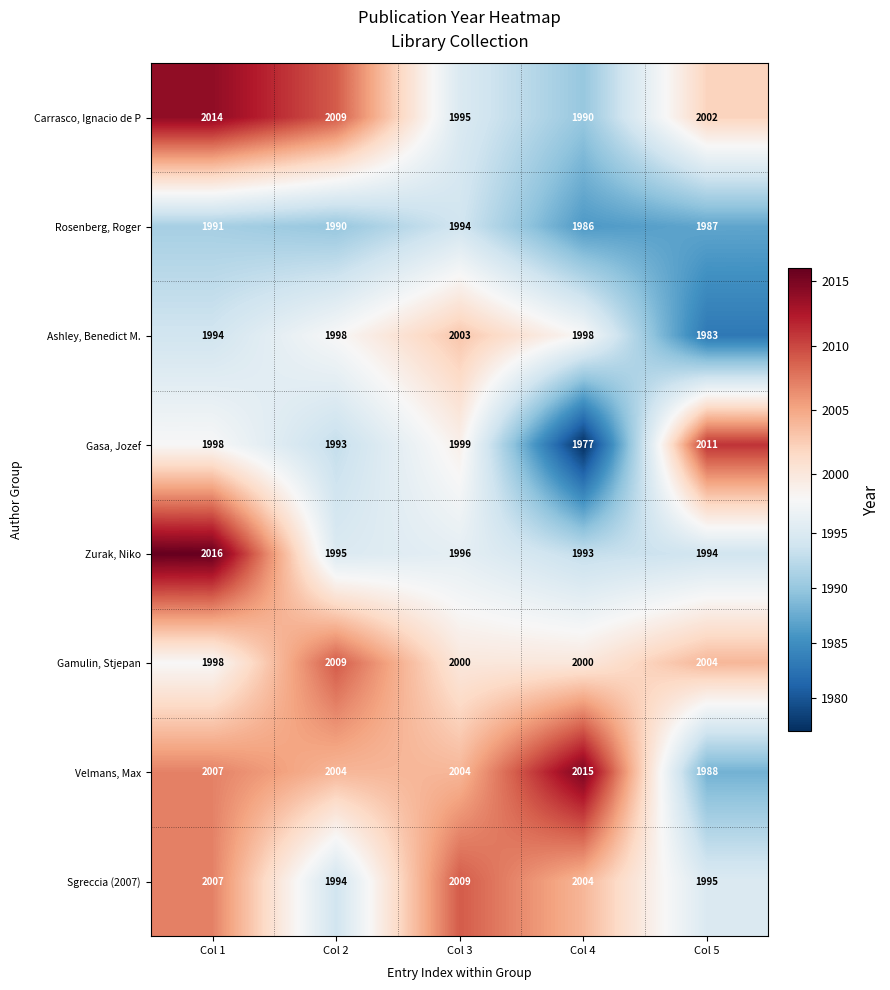

Where does the Rosenberg, Roger series first go above 1990?

Col 1